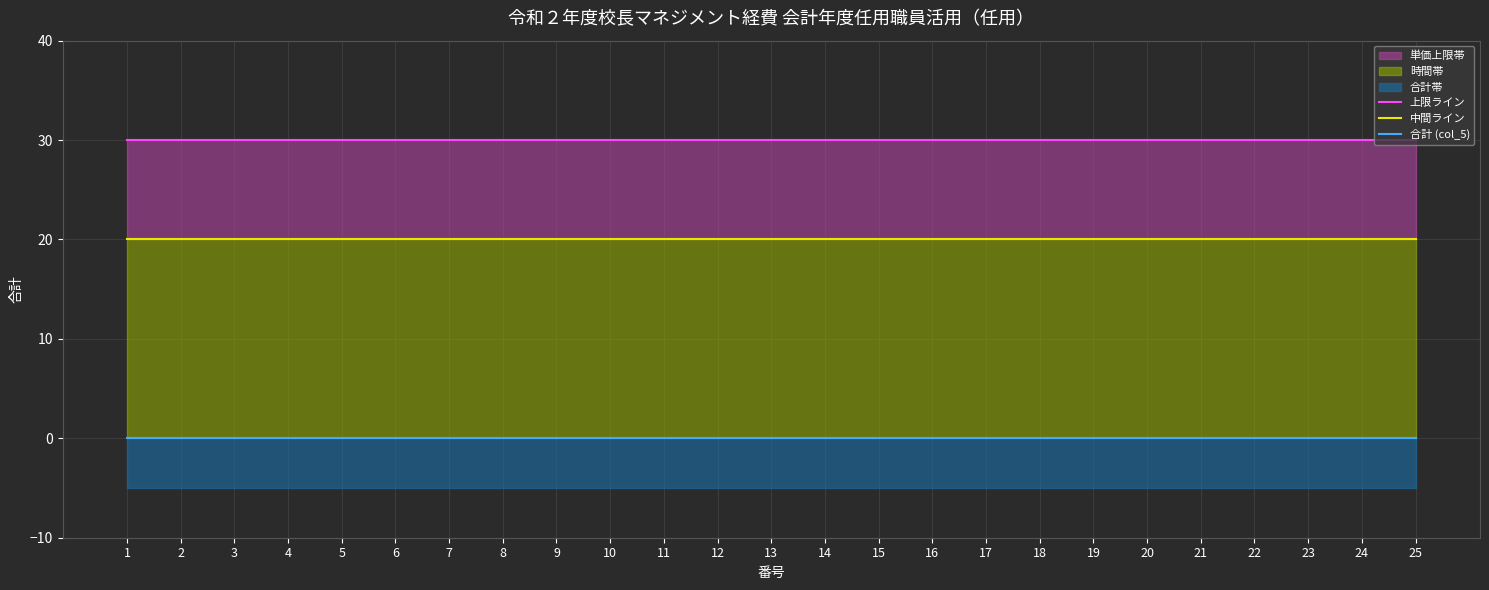

What is the total value across all series at 16?

50